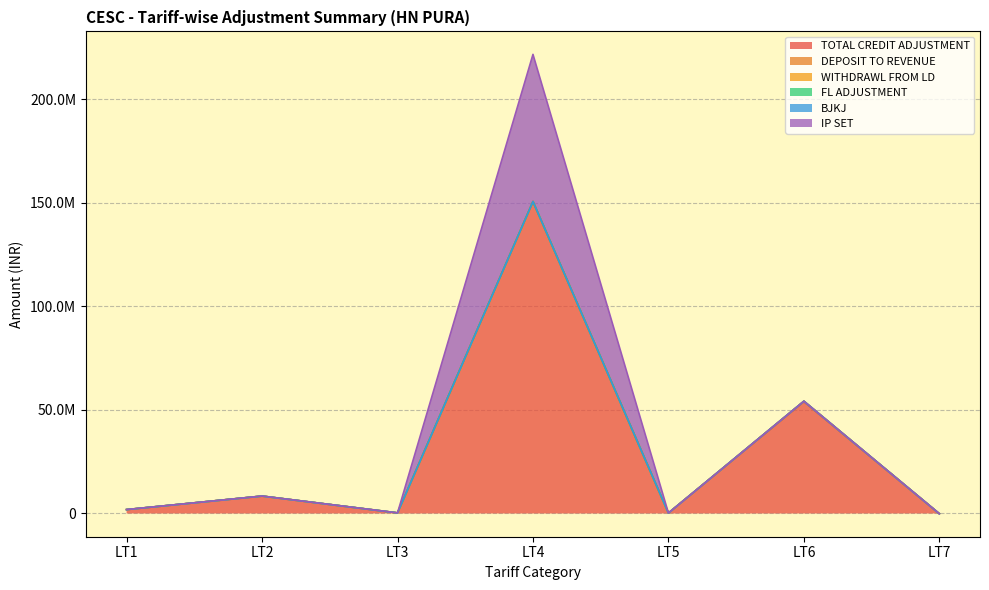

The value of DEPOSIT TO REVENUE at LT3 is 840.0. True or false?

True